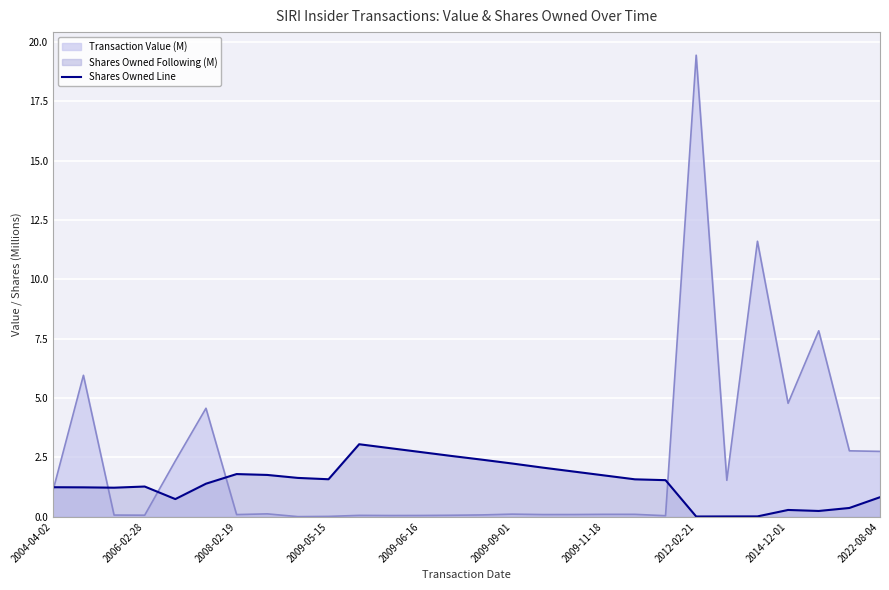

Reading left to right, transcribe all the data shown in this chart.

1.2	1.2	1.2	1.3	0.7	1.4	1.8	1.8	1.6	1.6	3.1	2.9	2.7	2.6	2.4	2.2	2.1	1.9	1.7	1.6	1.5	0.0	0.0	0.0	0.3	0.2	0.4	0.8